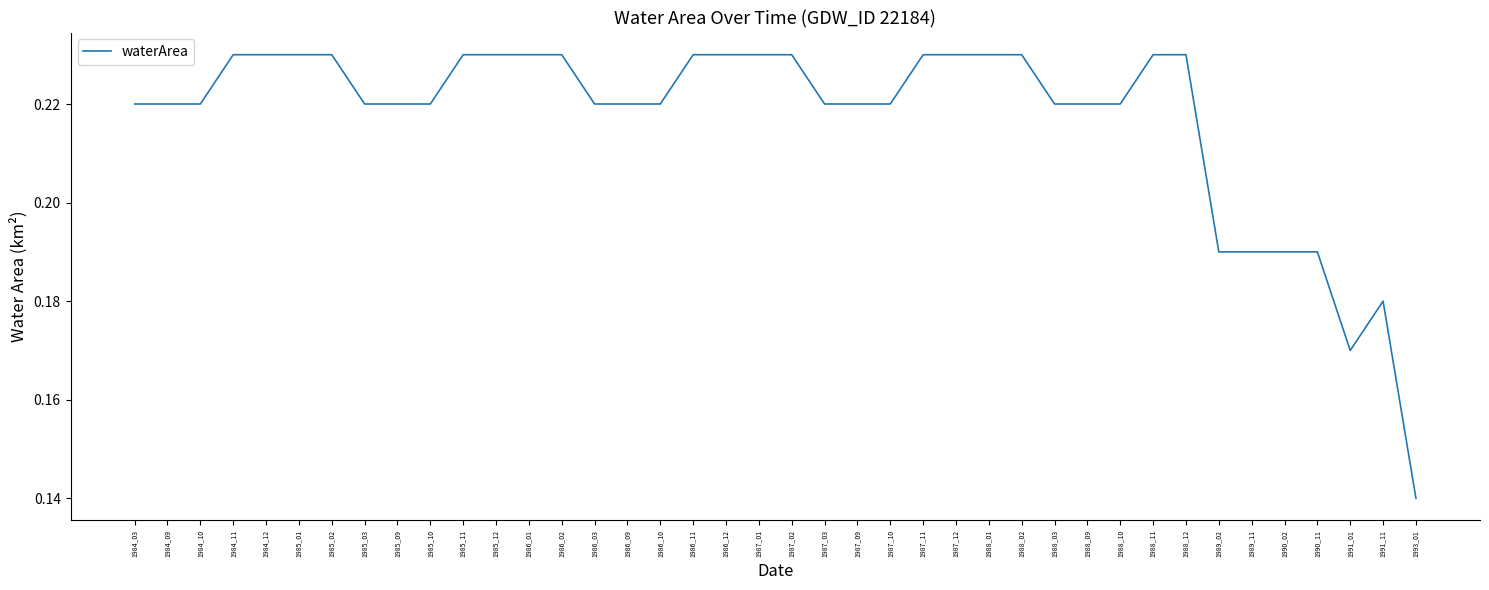

Does the chart display data point markers on the line(s)?

No